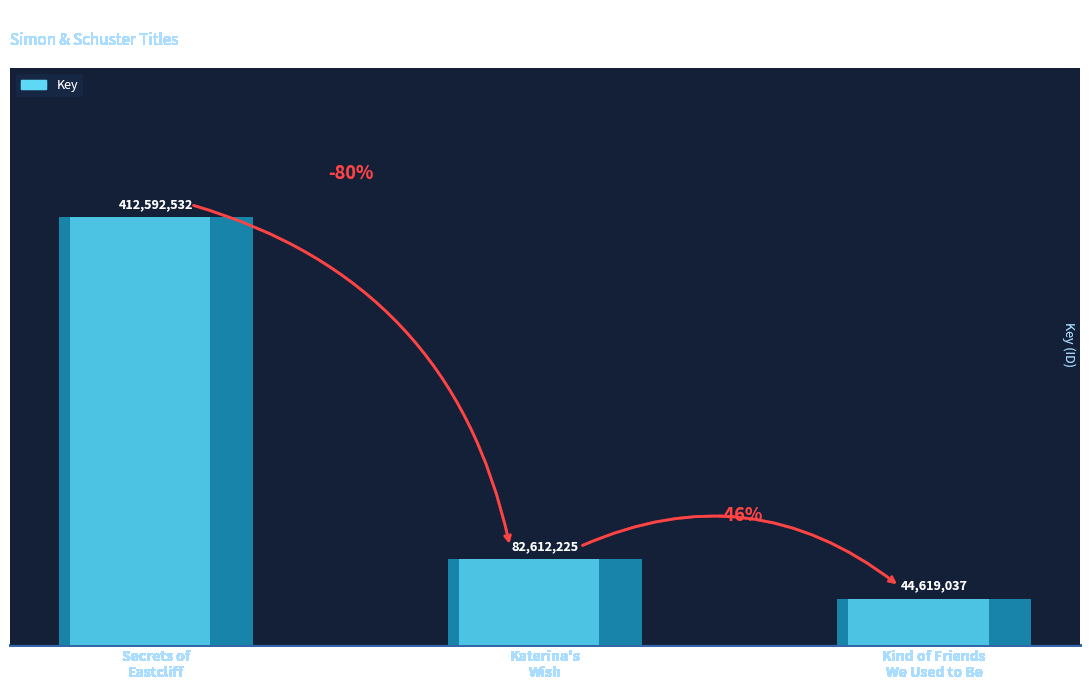

At which category does the chart reach its minimum across all series?

Kind of Friends We Used to Be